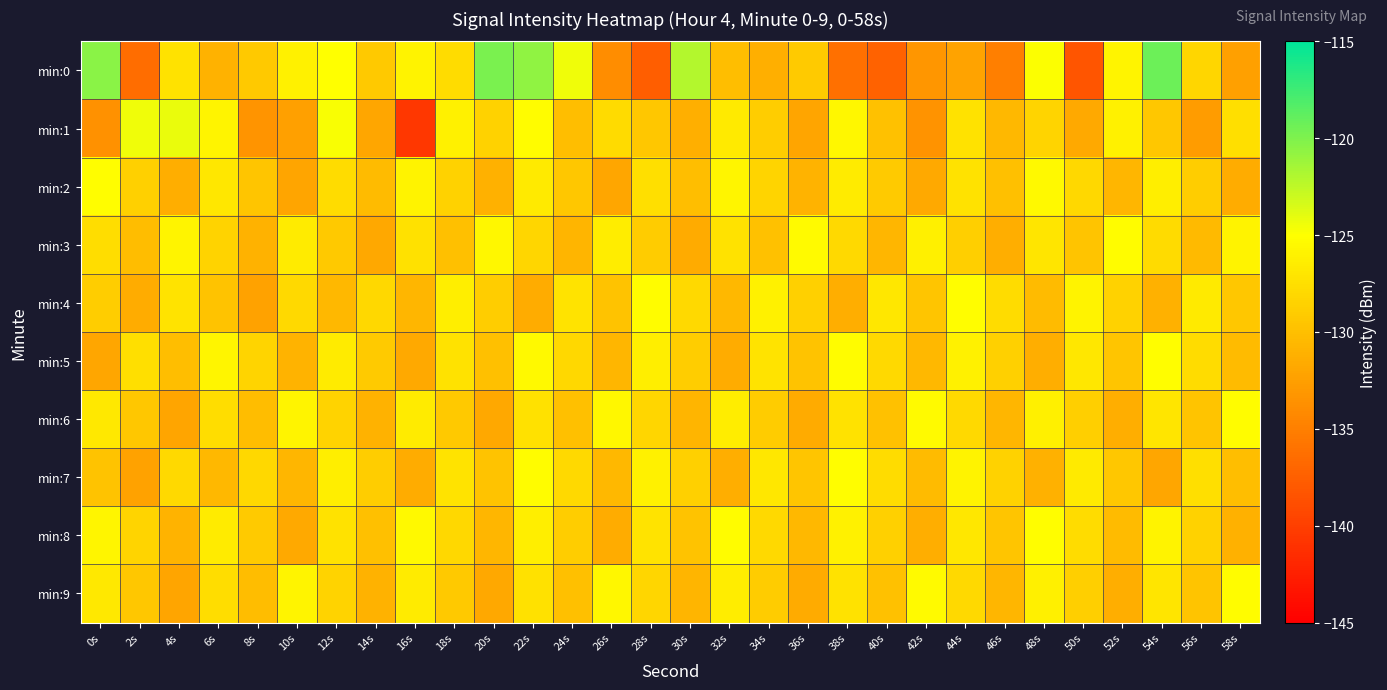

Rank the series by their maximum value, from highest to lowest.

min:0, min:1, min:2, min:4, min:5, min:7, min:8, min:3, min:6, min:9